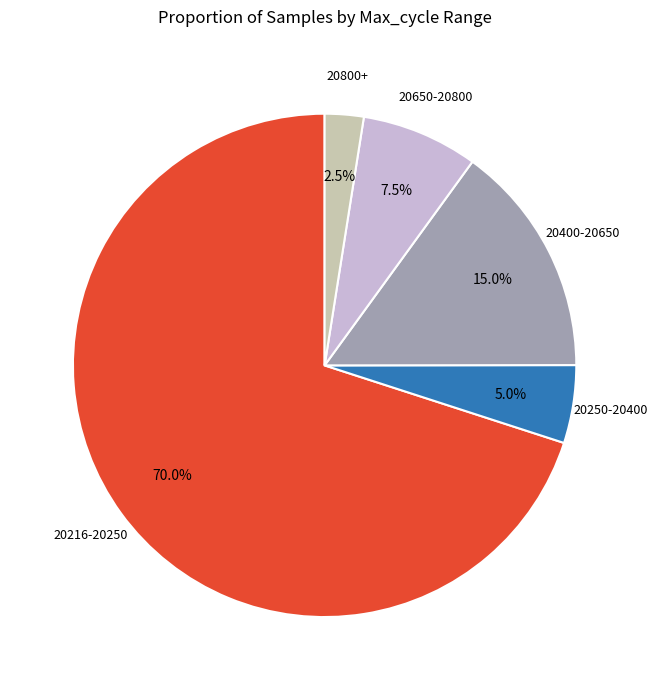

Which slice is the smallest?

20800+